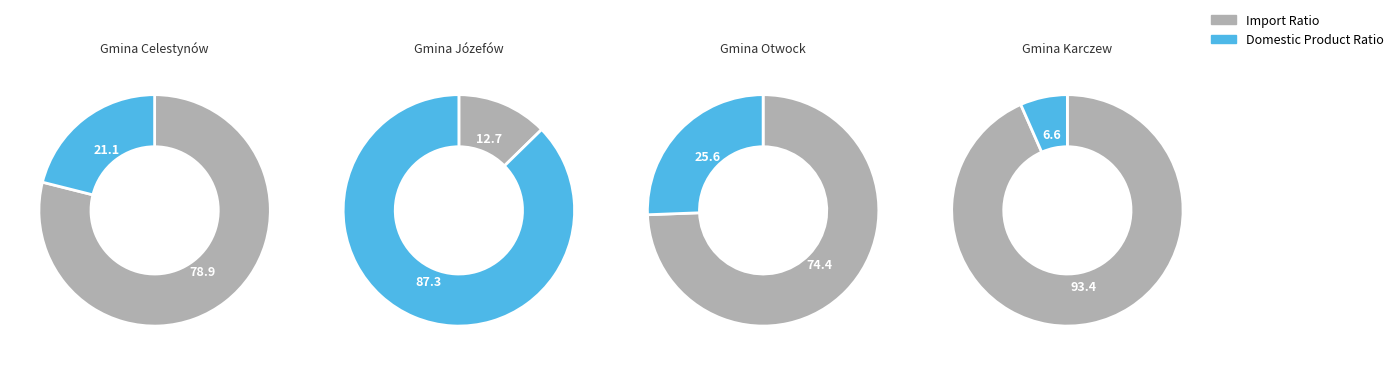

Count the number of slices in the pie.

4